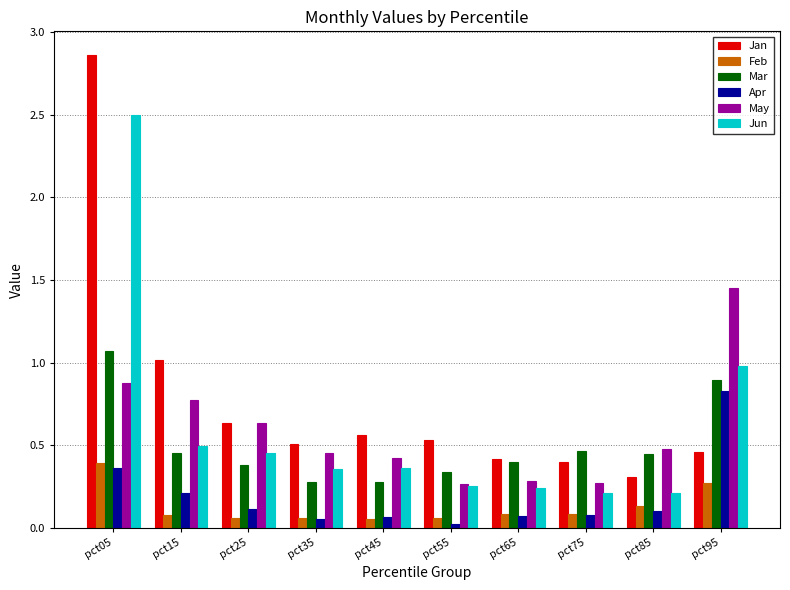

At which category is the sum across all series the highest?

pct05